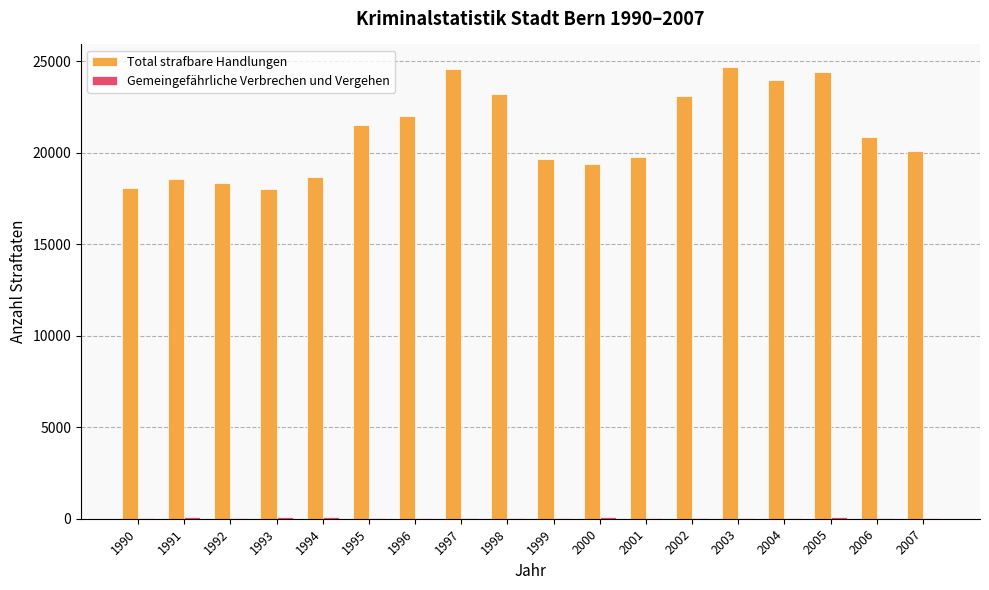

How many data points does each series have?

18